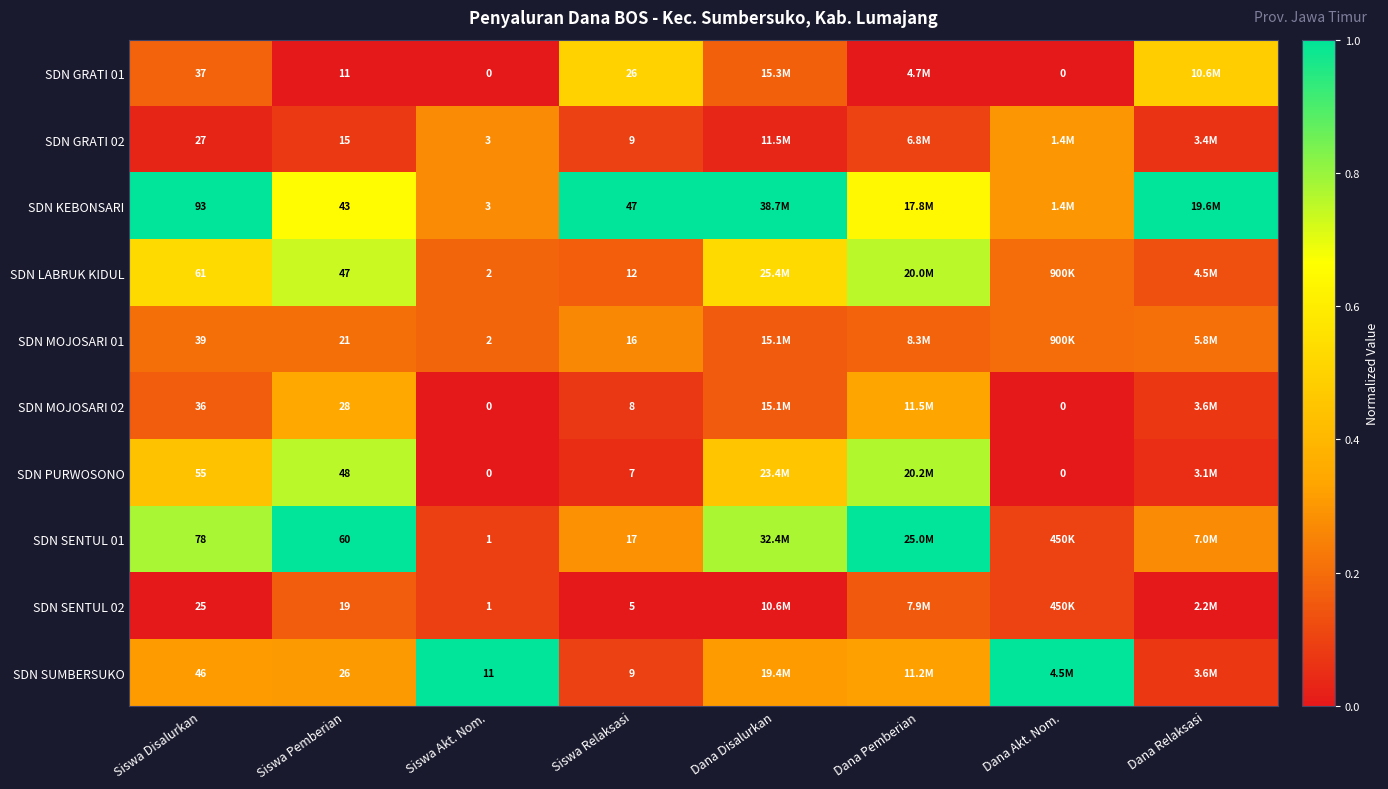

Is the value of SDN SENTUL 02 at Siswa Akt. Nom. greater than the value of SDN GRATI 02 at Dana Pemberian?

No